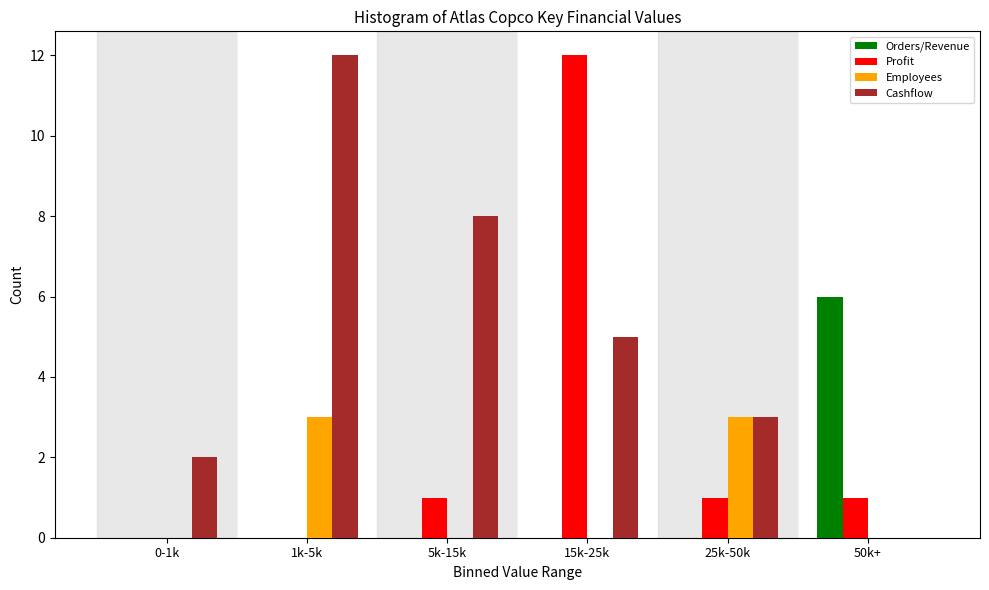

Reading left to right, what are all the values shown in this chart?

Orders/Revenue: 0-1k=0	1k-5k=0	5k-15k=0	15k-25k=0	25k-50k=0	50k+=6
Profit: 0-1k=0	1k-5k=0	5k-15k=1	15k-25k=12	25k-50k=1	50k+=1
Employees: 0-1k=0	1k-5k=3	5k-15k=0	15k-25k=0	25k-50k=3	50k+=0
Cashflow: 0-1k=2	1k-5k=12	5k-15k=8	15k-25k=5	25k-50k=3	50k+=0